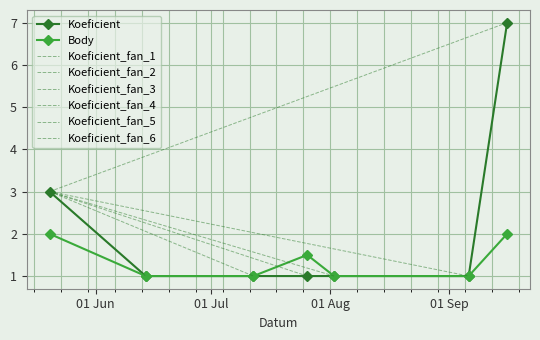

At how many categories does at least one series exceed 2?

2